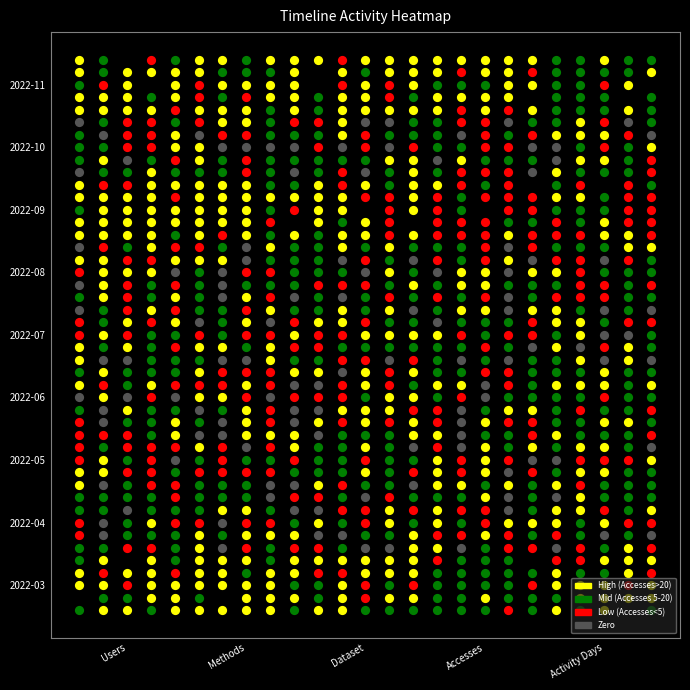

Rank the categories by Users value from highest to lowest.

2022-03, 2022-09, 2022-11, 2022-04, 2022-05, 2022-06, 2022-07, 2022-08, 2022-10